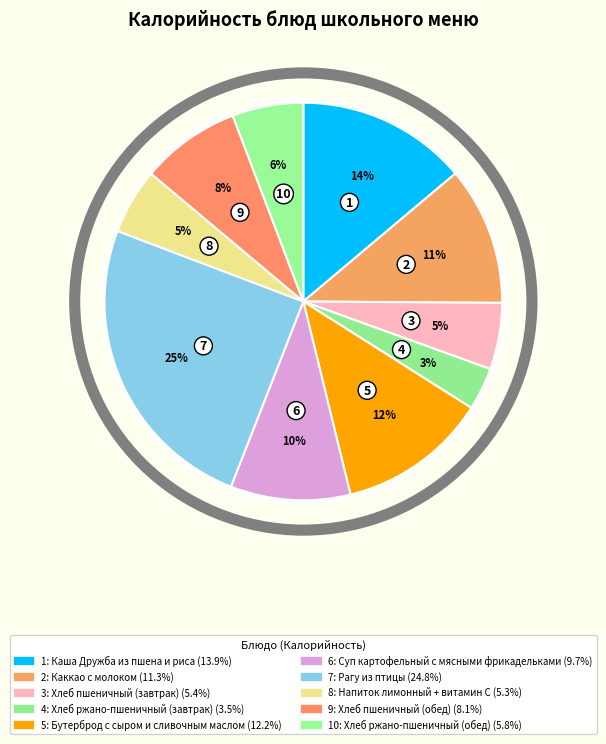

How many slices are in this pie chart?

10